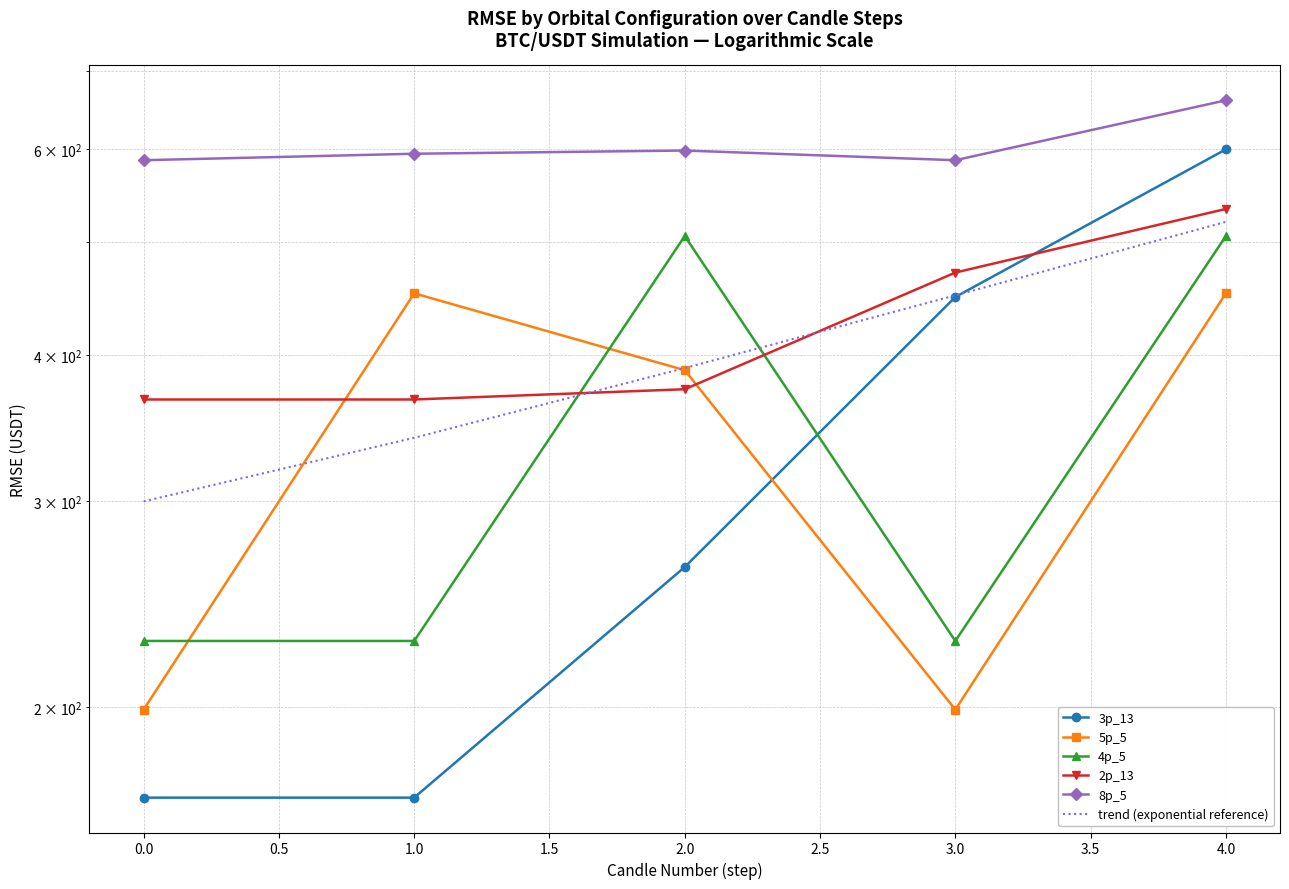

Which series has the largest total across all categories?

8p_5